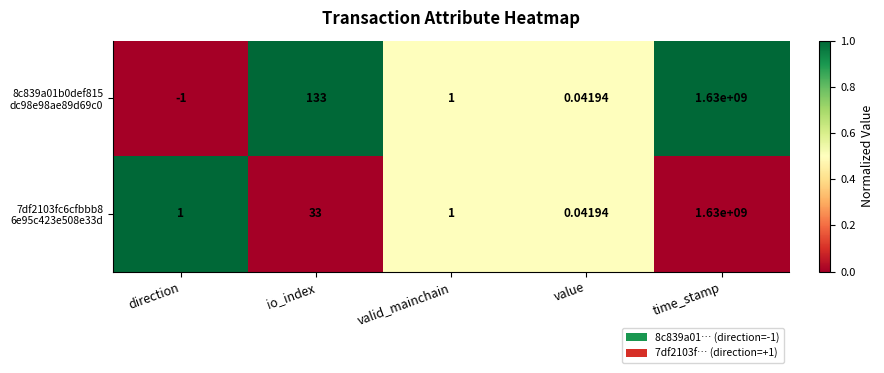

At which category is the sum across all series the highest?

time_stamp